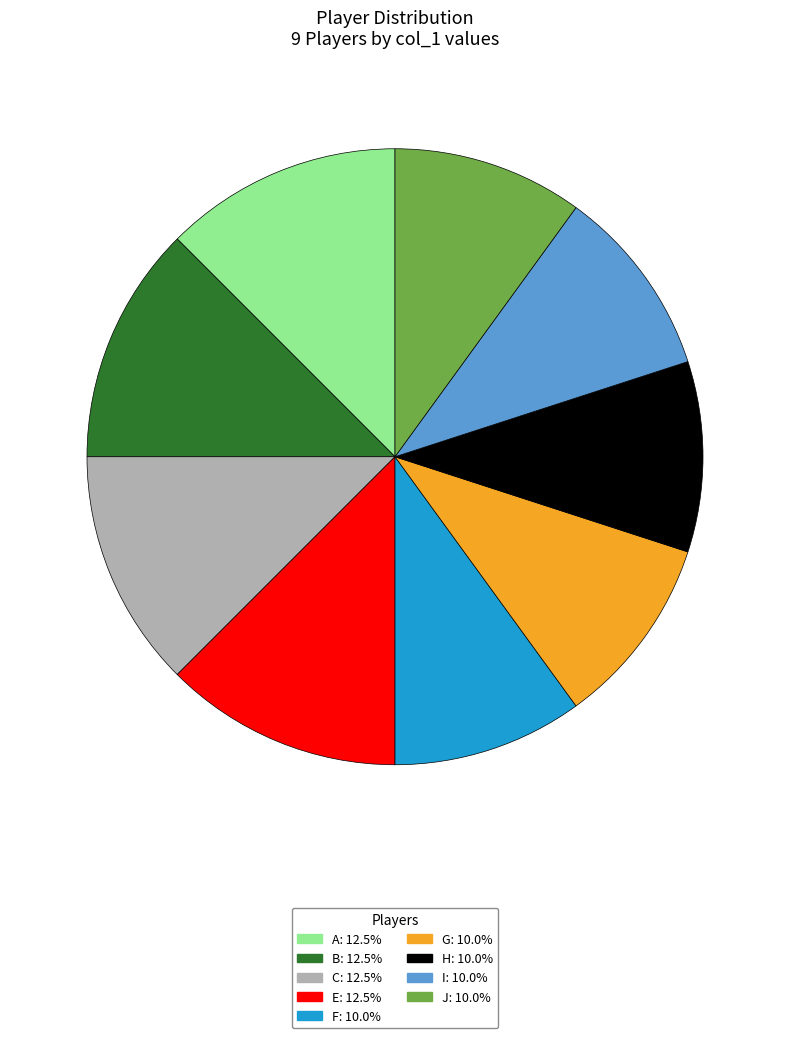

Between J and E, which is larger?

E